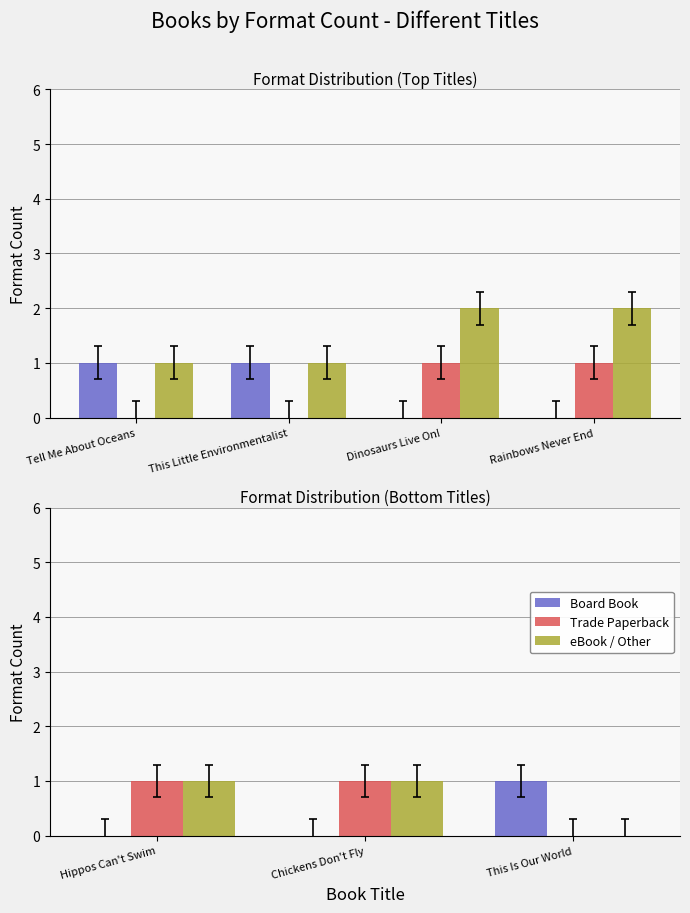

At which category does the chart reach its minimum across all series?

Hippos Can't Swim